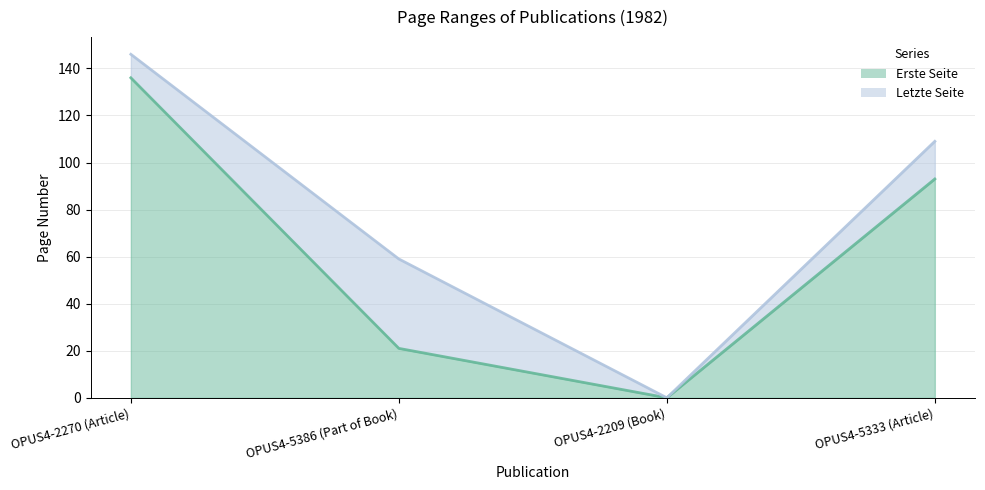

What is the difference between the maximum and second lowest values in the Erste Seite series?

115